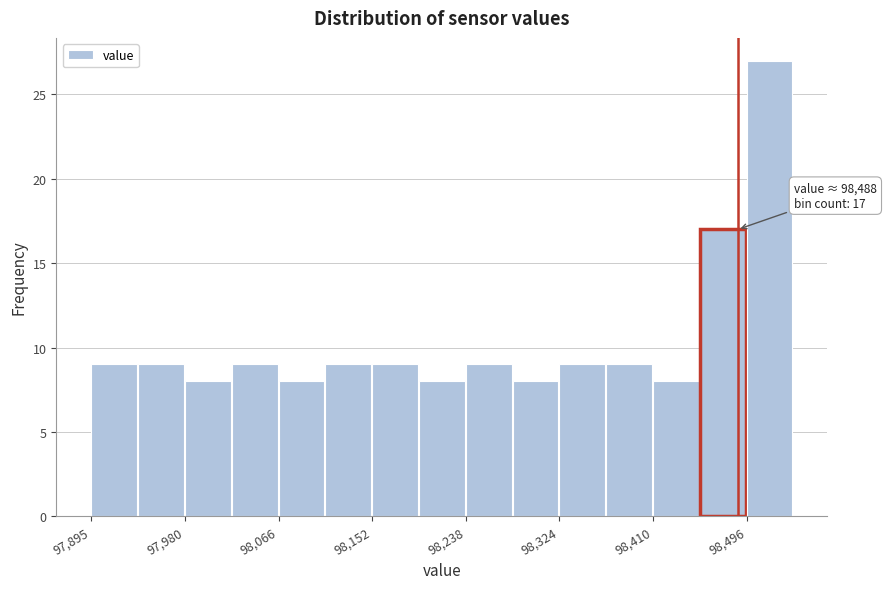

Over which range of the x-axis is the bar tallest?

98500 to 98540